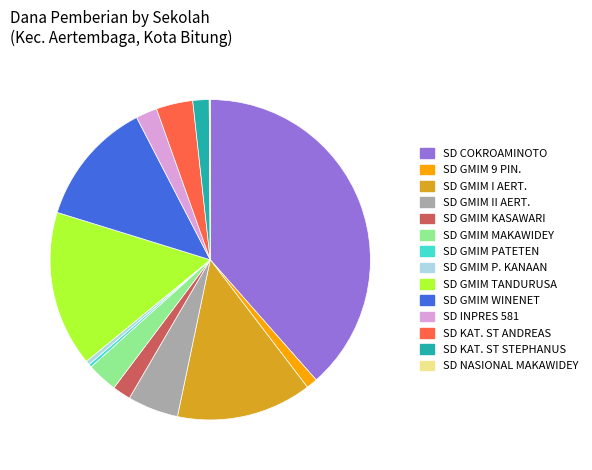

Does any single category account for the majority?

No